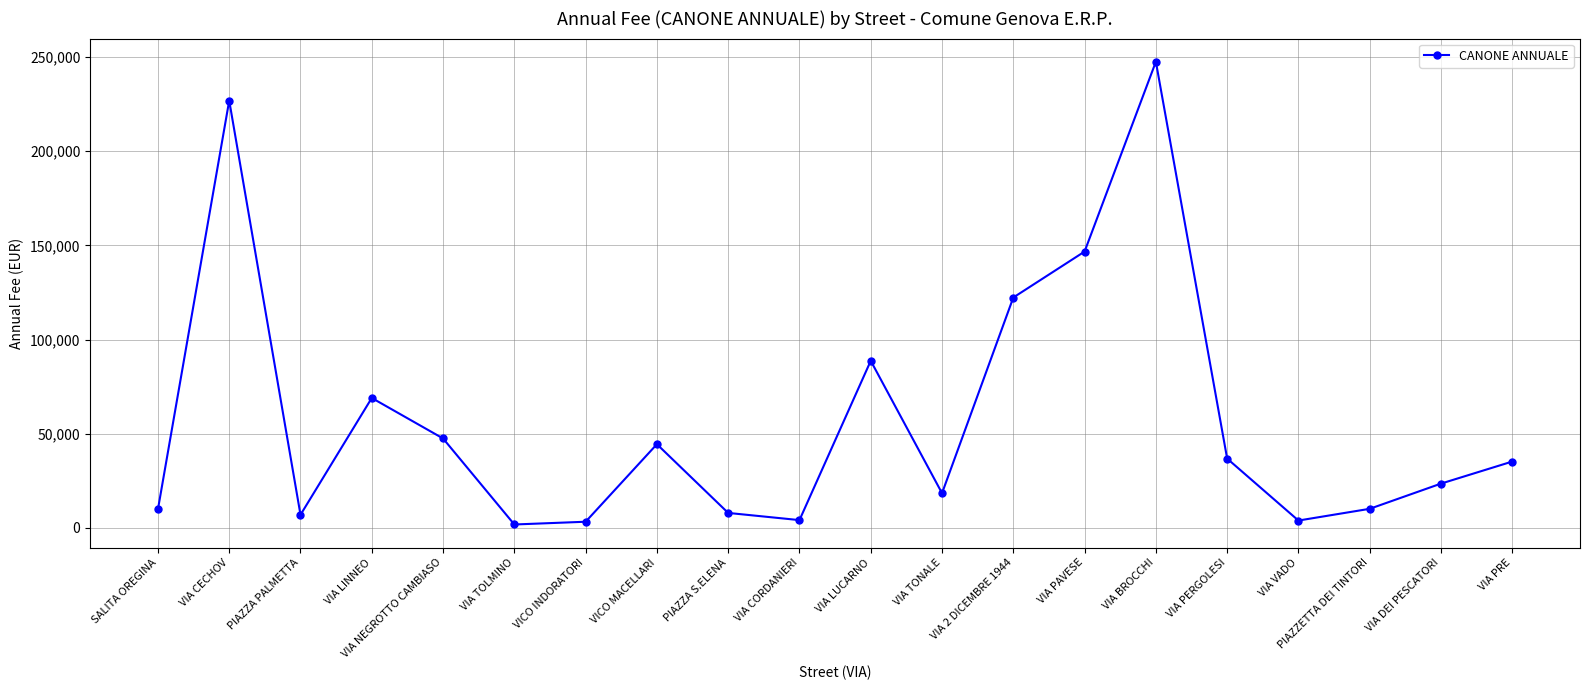

Which label corresponds to the largest value in the chart?

VIA BROCCHI